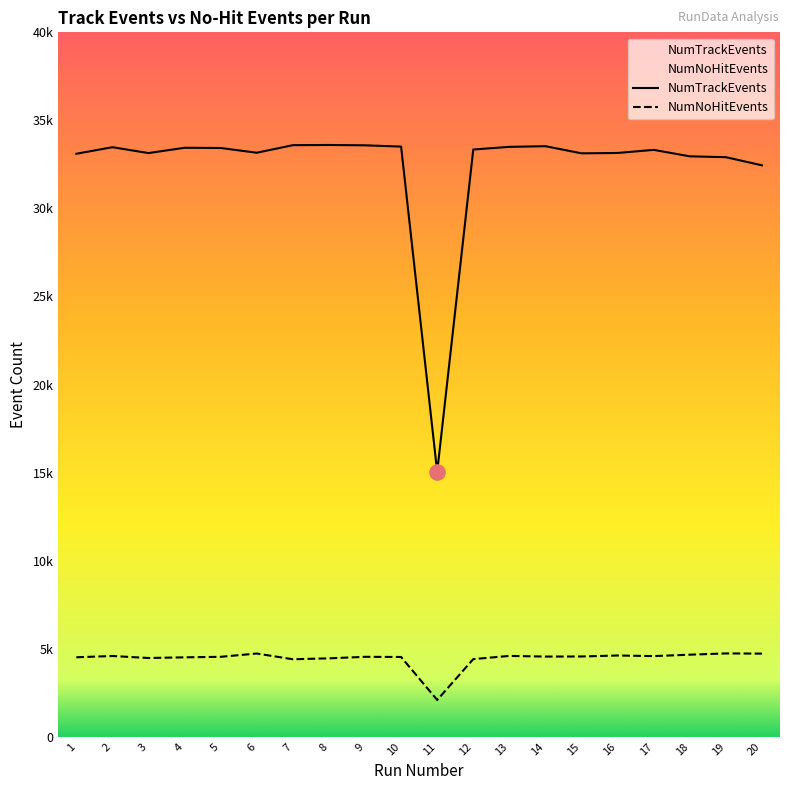

Which series has the widest spread of Y values?

NumTrackEvents